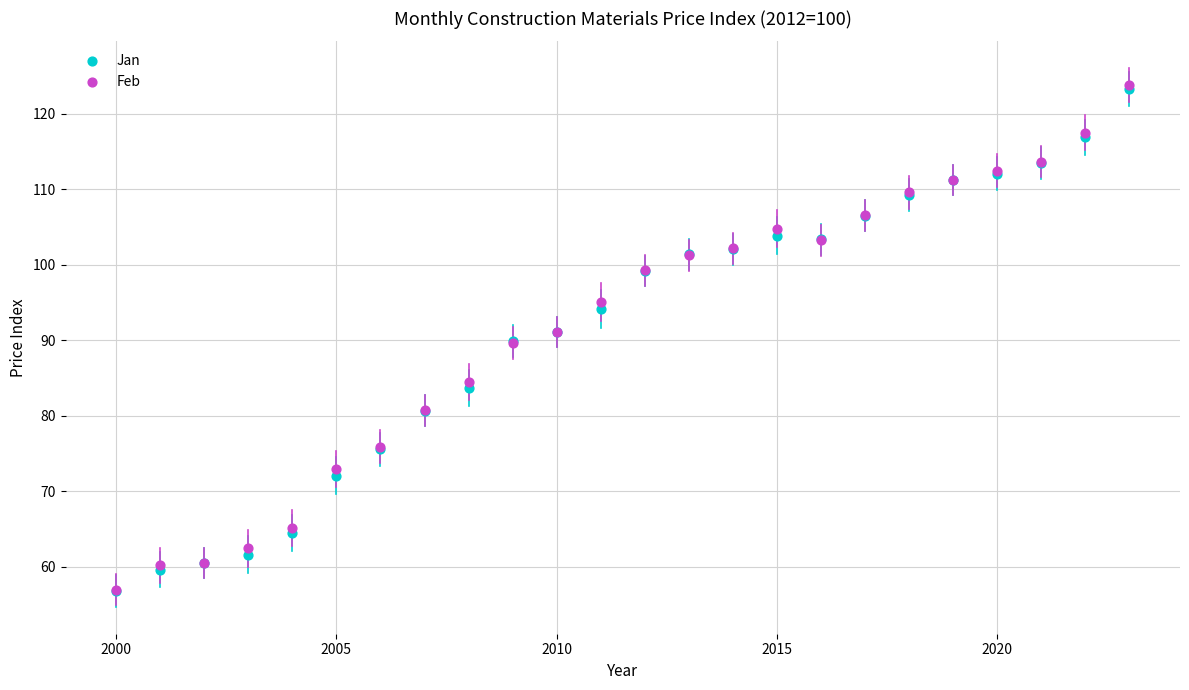

What are all the series names shown in the legend?

Jan, Feb